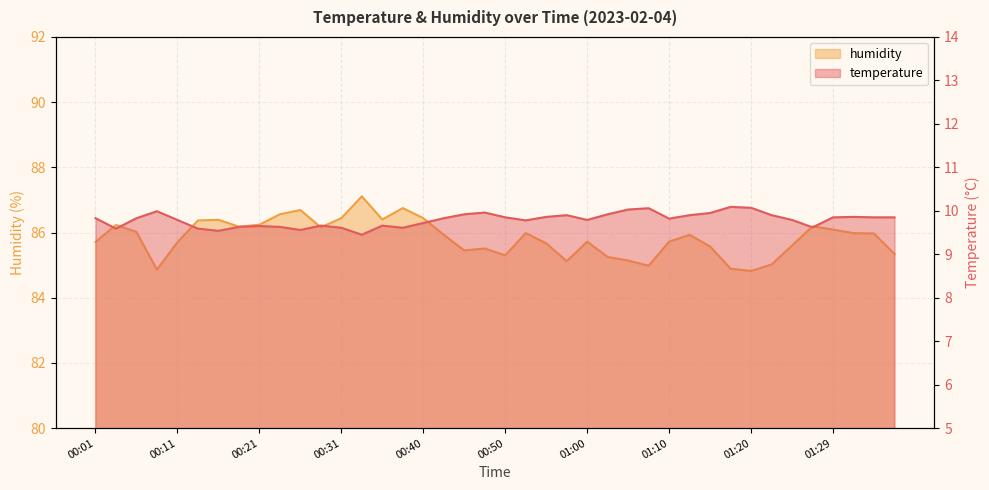

List the labels in order of humidity value, smallest first.

01:20, 00:08, 01:17, 01:07, 01:22, 00:57, 01:05, 01:02, 00:50, 01:37, 00:45, 00:48, 01:15, 01:24, 00:55, 00:11, 00:01, 01:00, 01:10, 00:43, 01:12, 01:34, 00:53, 01:32, 00:06, 01:29, 00:28, 00:18, 01:27, 00:04, 00:21, 00:13, 00:16, 00:35, 00:31, 00:40, 00:23, 00:26, 00:38, 00:33